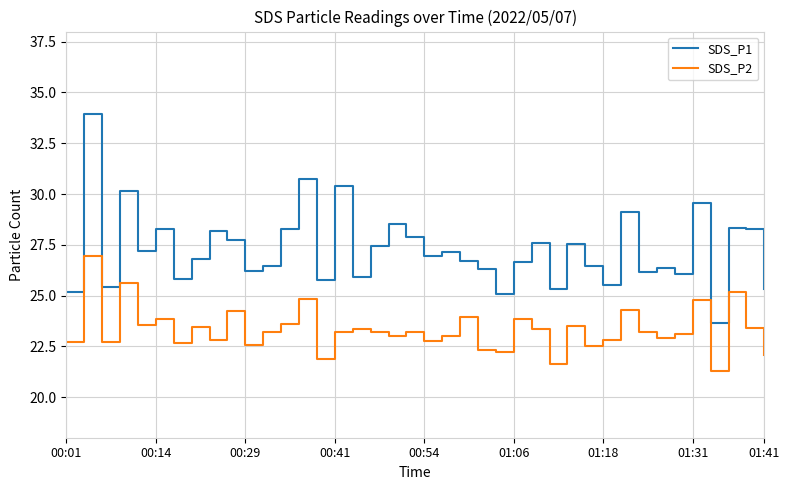

True or false: SDS_P1 and SDS_P2 intersect in this chart.

False